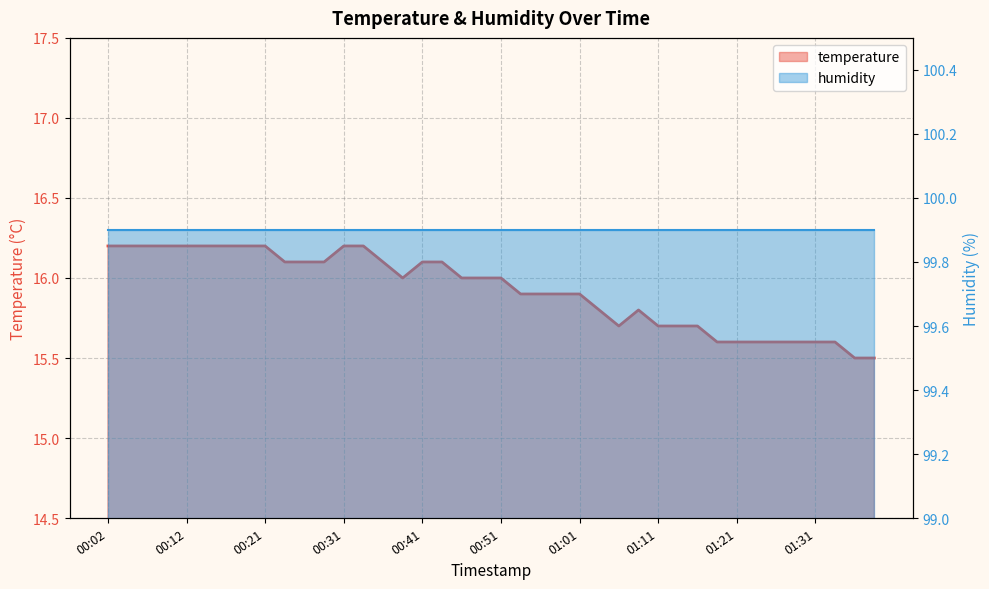

What is the smallest value displayed?

15.5